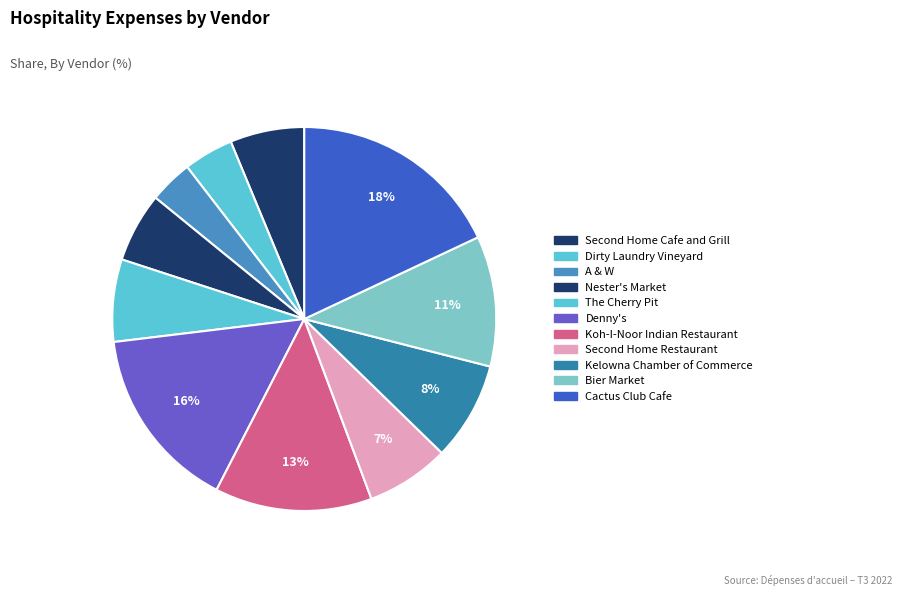

What is the ratio of the value at A & W to the value at Nester's Market?

0.6